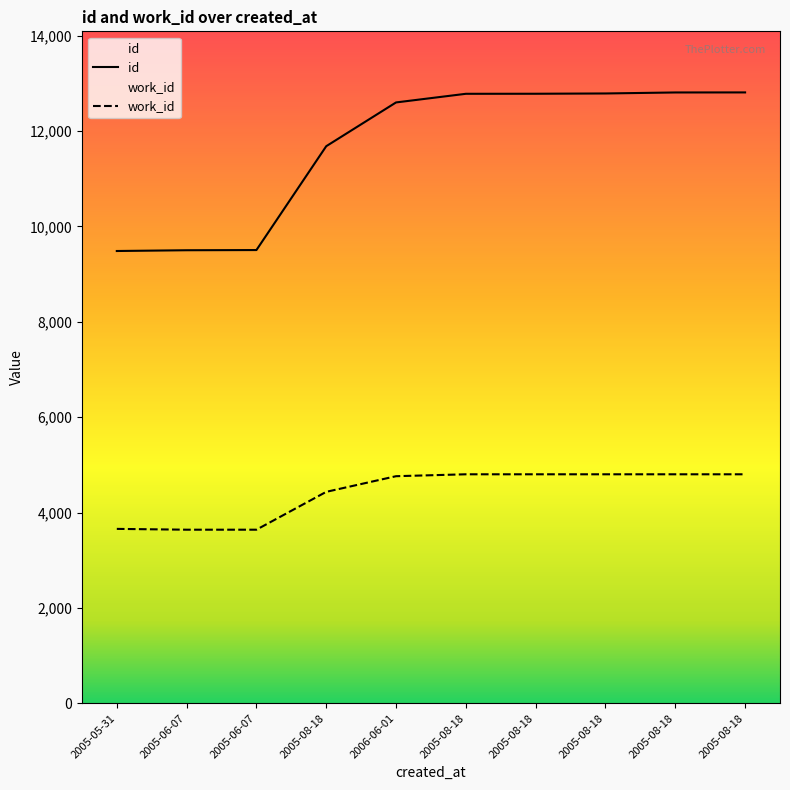

What are all the series names shown in the legend?

id, work_id